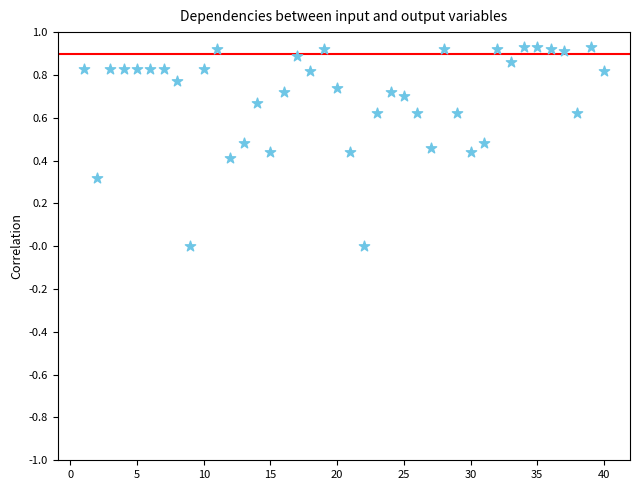

What is the range of X values (max minus min)?

39.0